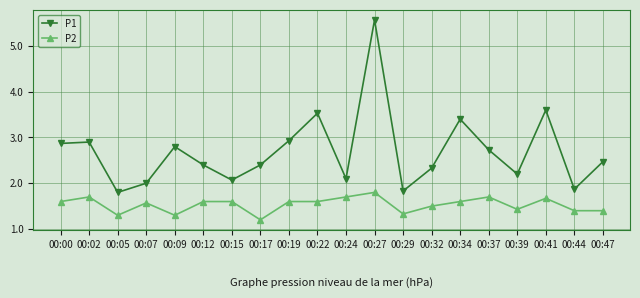

True or false: P1 has more than 0 points higher than both neighbors.

True